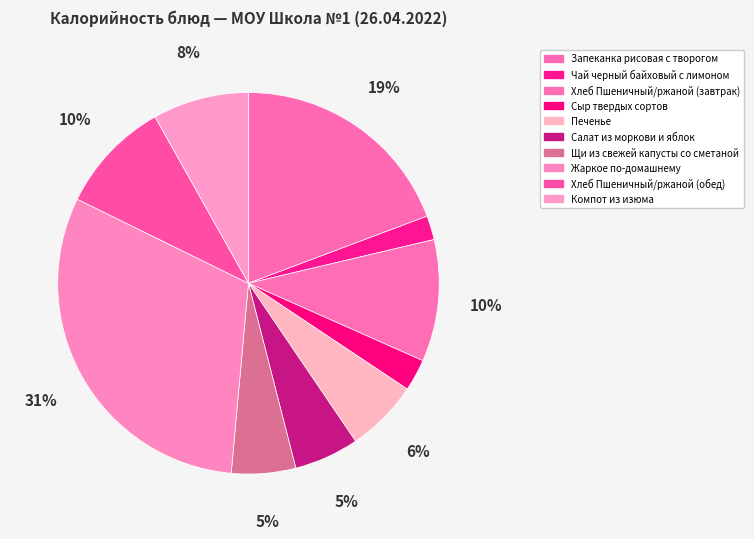

Rank the categories by value from lowest to highest.

Чай черный байховый с лимоном, Сыр твердых сортов, Щи из свежей капусты со сметаной, Салат из моркови и яблок, Печенье, Компот из изюма, Хлеб Пшеничный/ржаной (обед), Хлеб Пшеничный/ржаной (завтрак), Запеканка рисовая с творогом, Жаркое по-домашнему